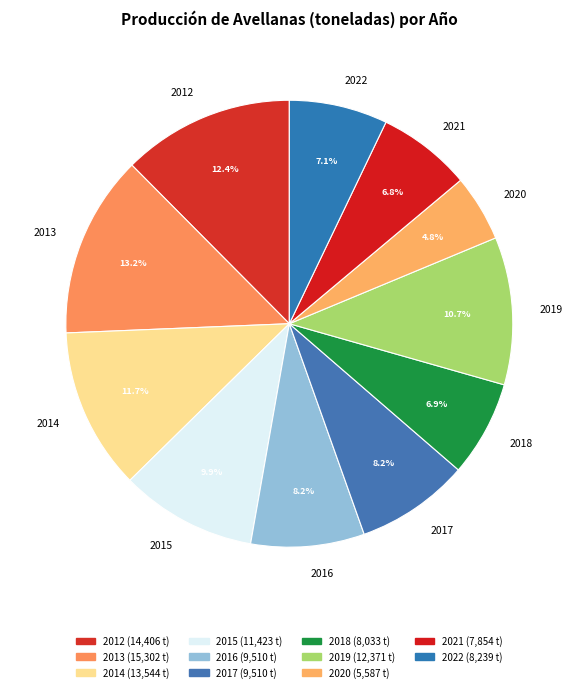

Does 2013 account for over 50% of the chart?

No